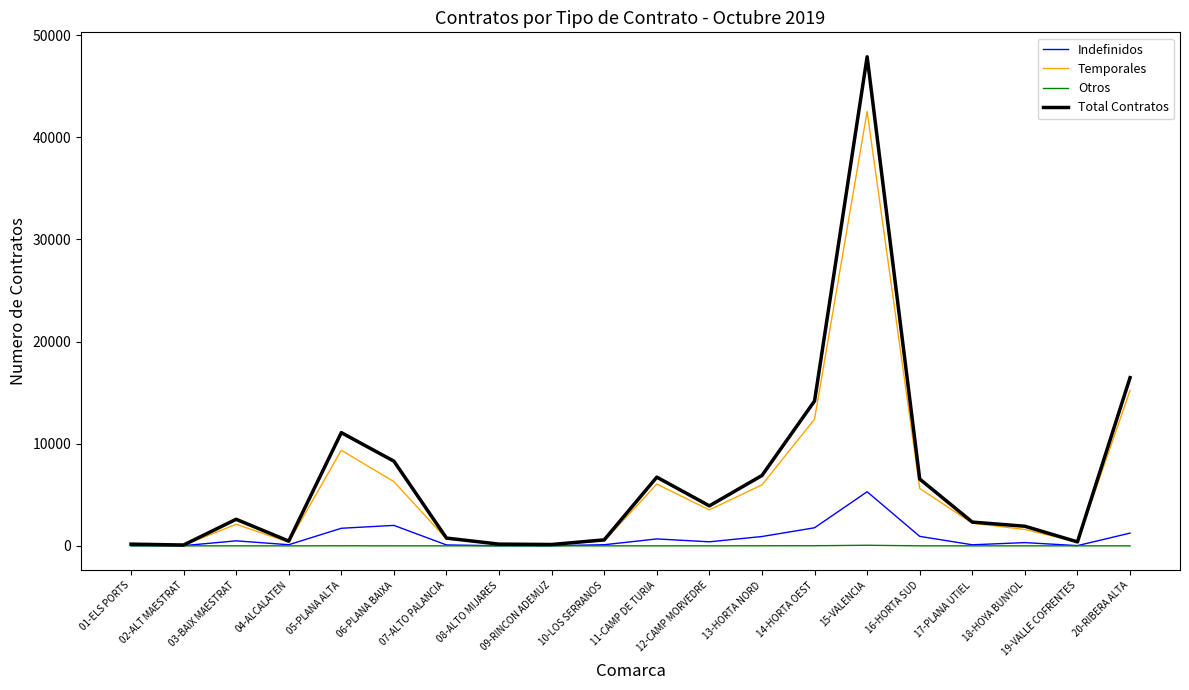

Which series has the widest spread of values?

Total Contratos